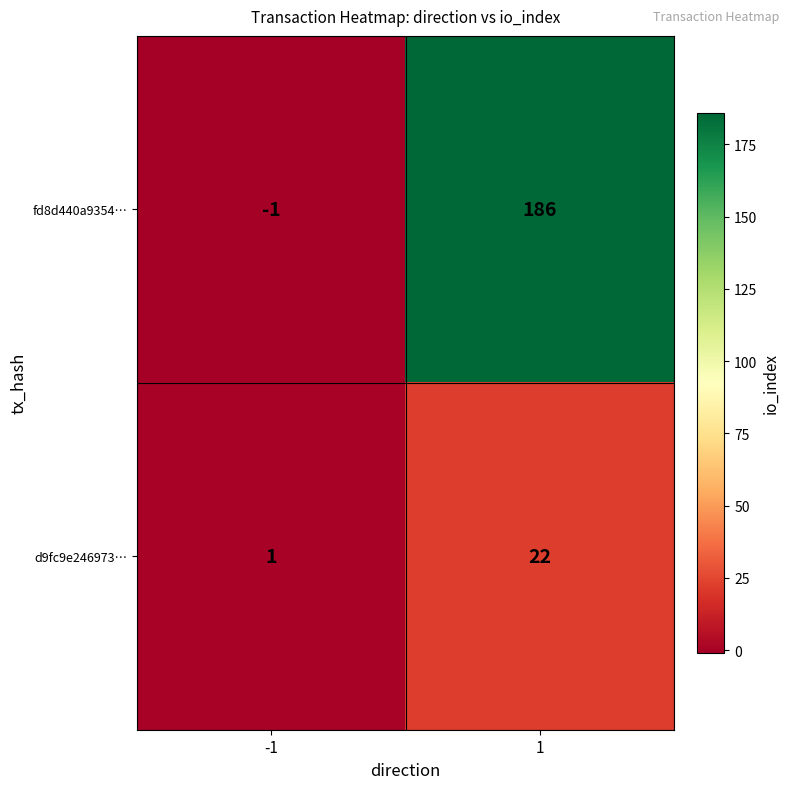

What is the highest value of the fd8d440a9354… series?

186